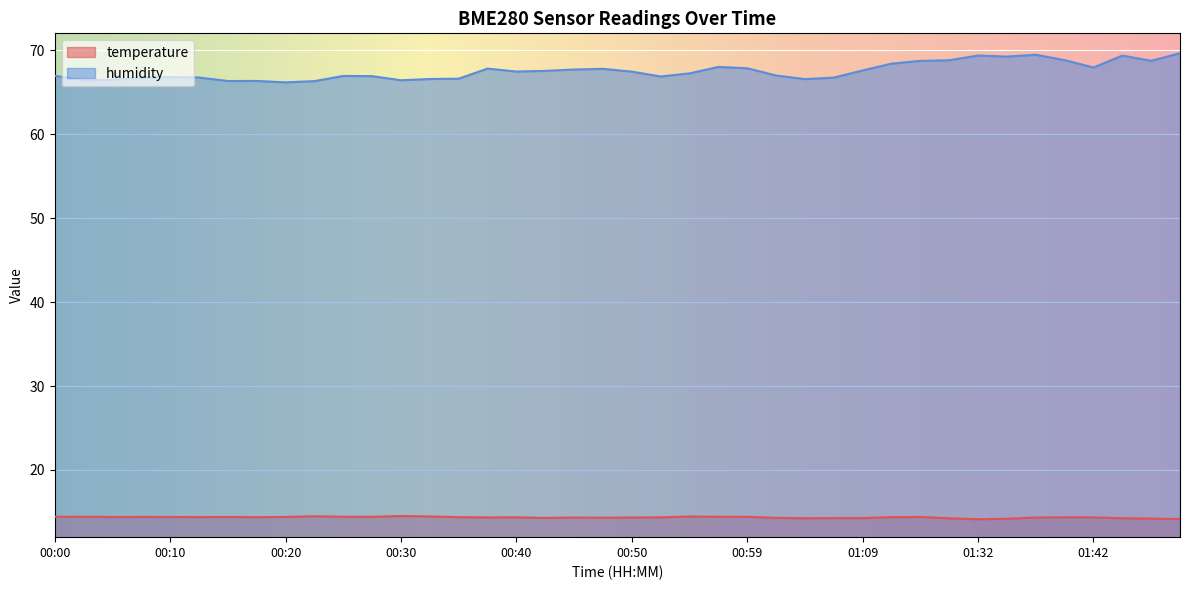

What is the spread (max minus min) of values at 00:42?

53.2